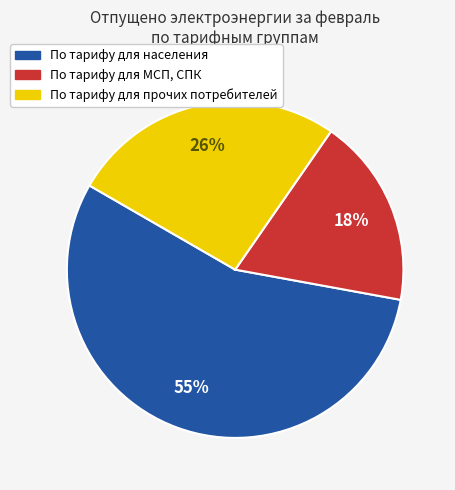

What is the smallest slice in the pie chart?

По тарифу для МСП, СПК